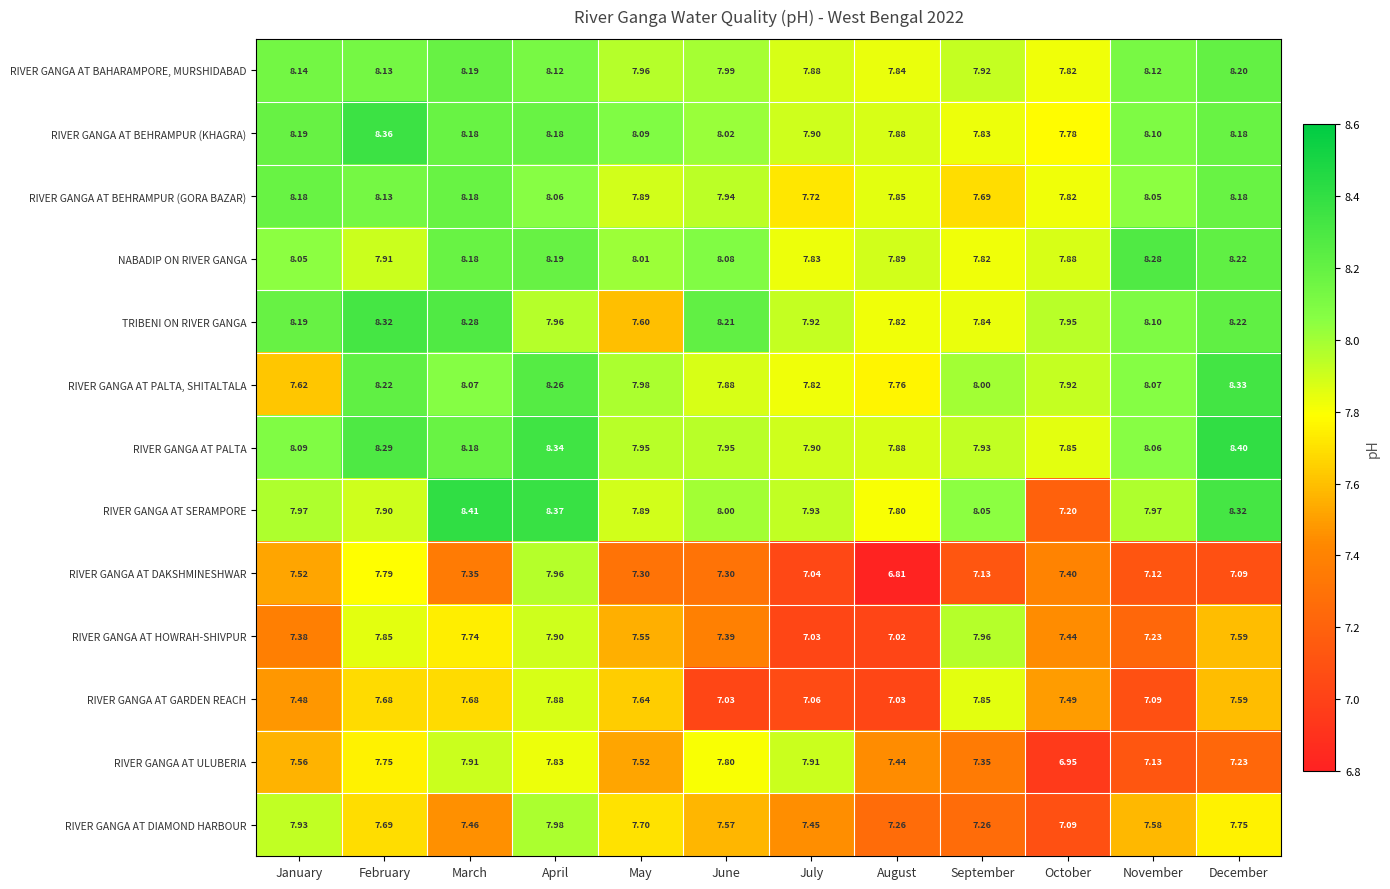

Which series has the largest total across all categories?

RIVER GANGA AT PALTA